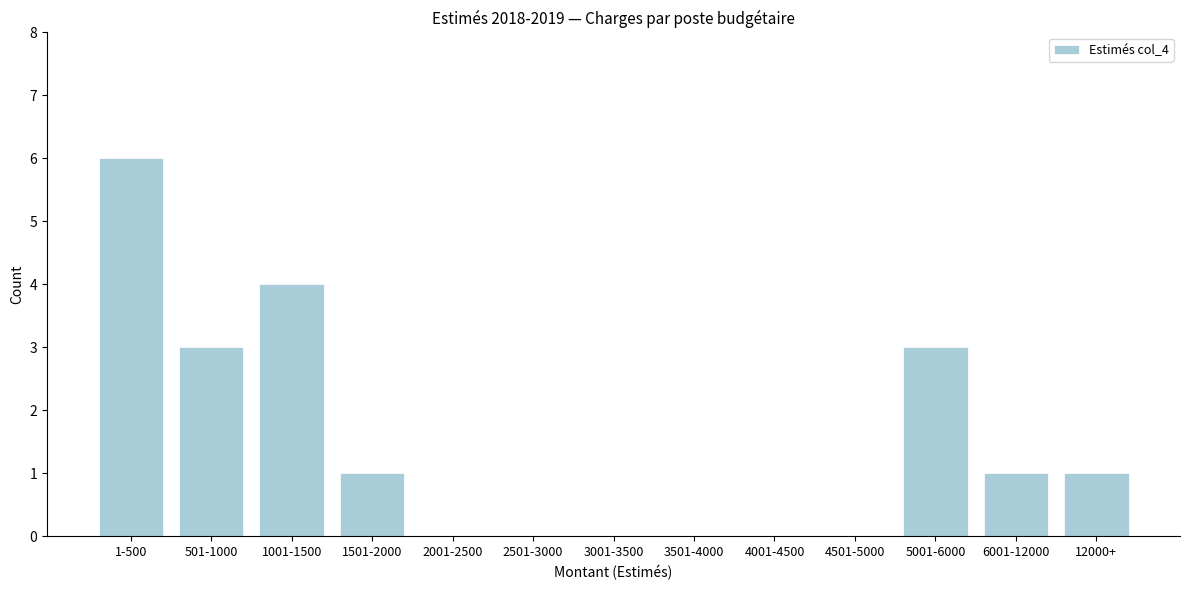

Reading left to right, transcribe all the data shown in this chart.

1-500=6	501-1000=3	1001-1500=4	1501-2000=1	2001-2500=0	2501-3000=0	3001-3500=0	3501-4000=0	4001-4500=0	4501-5000=0	5001-6000=3	6001-12000=1	12000+=1